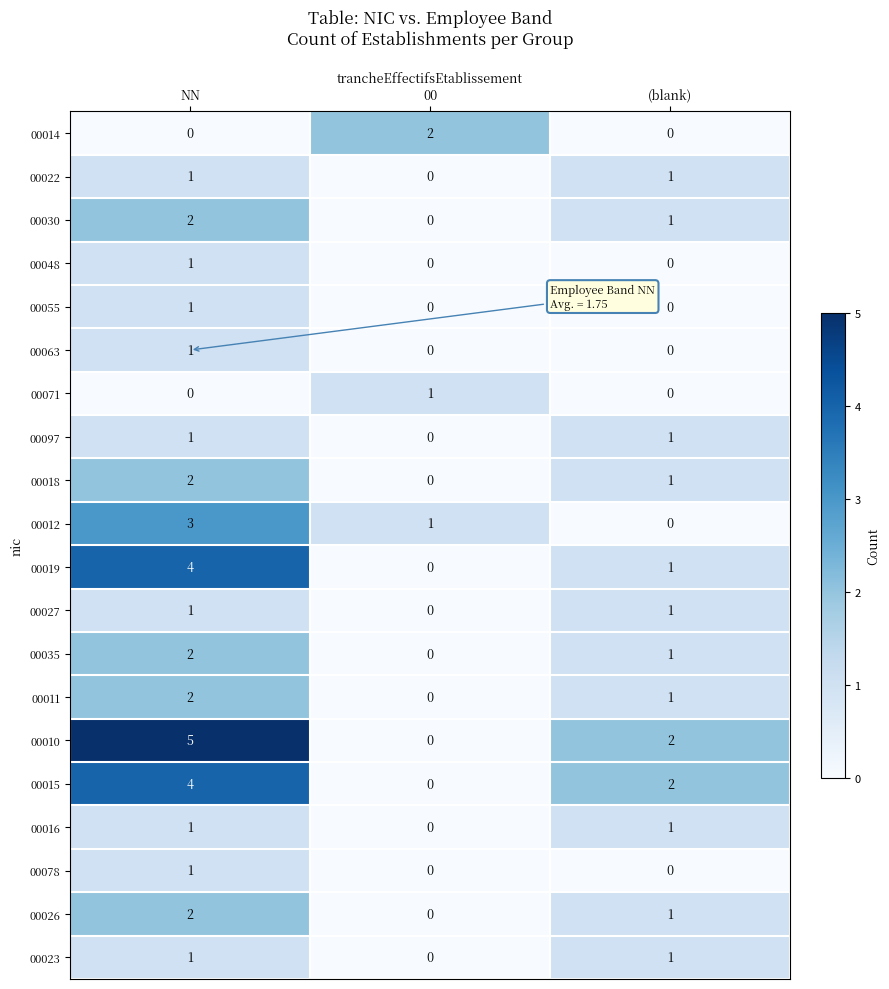

What is the sum of all 00015 values?

6